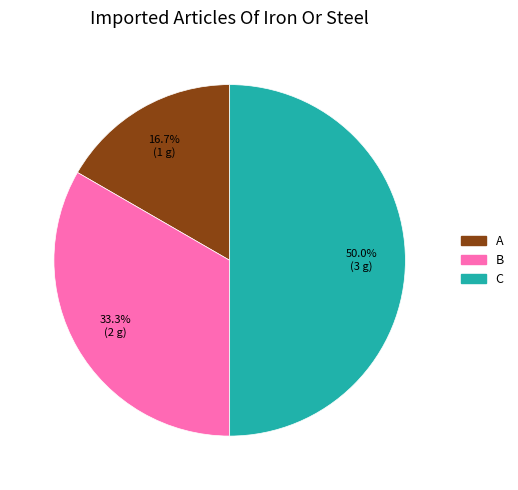

To the nearest percent, what percentage of the pie is C?

50%